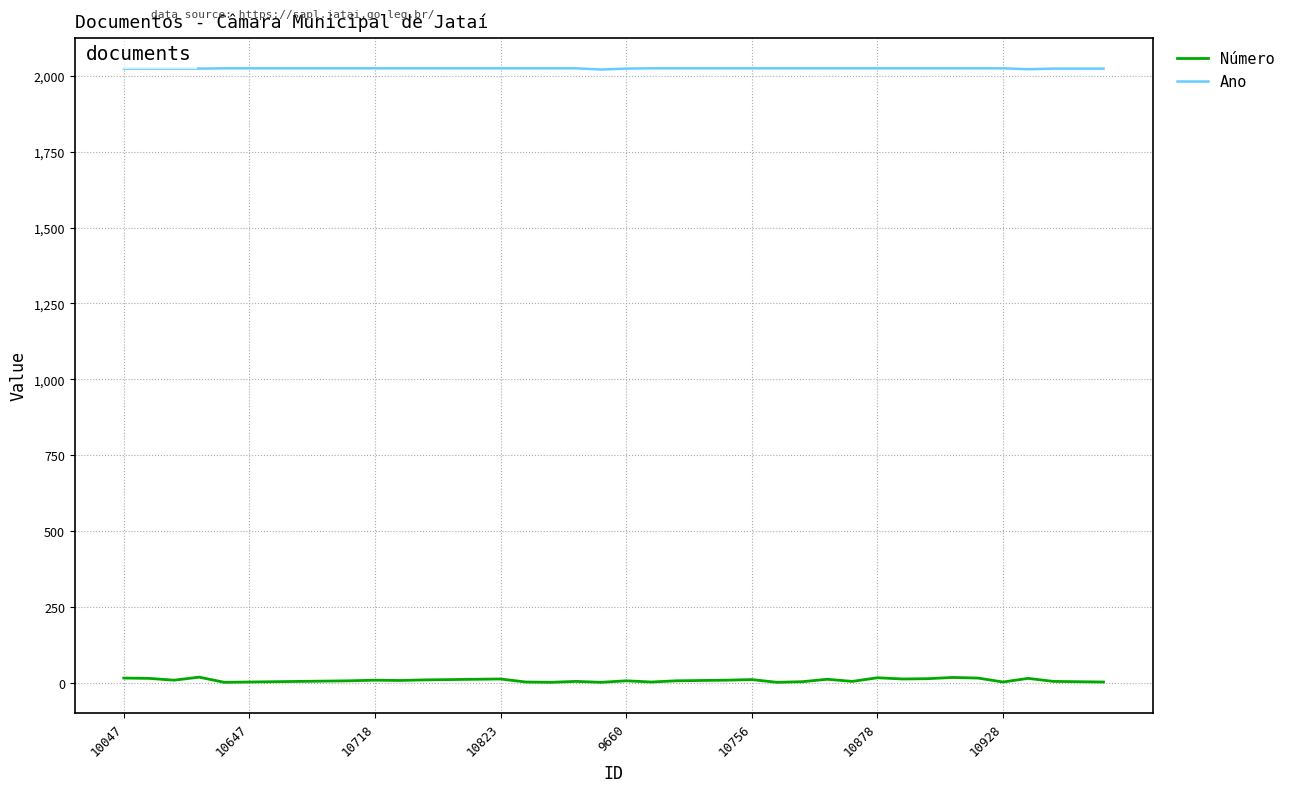

Which series has the widest spread of values?

Número